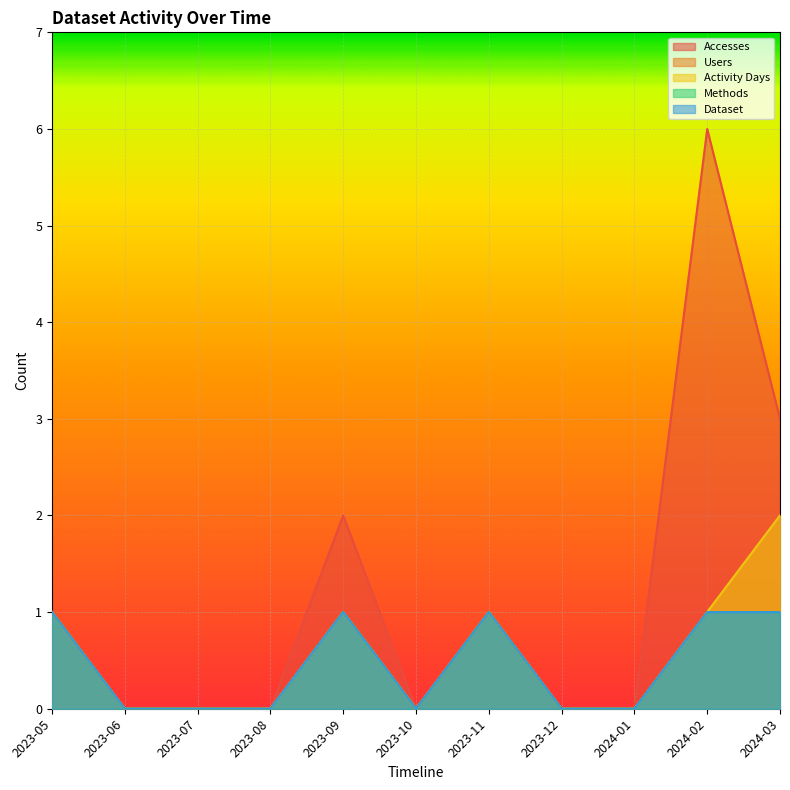

What is the difference between the Users values at 2024-02 and 2024-03?

1